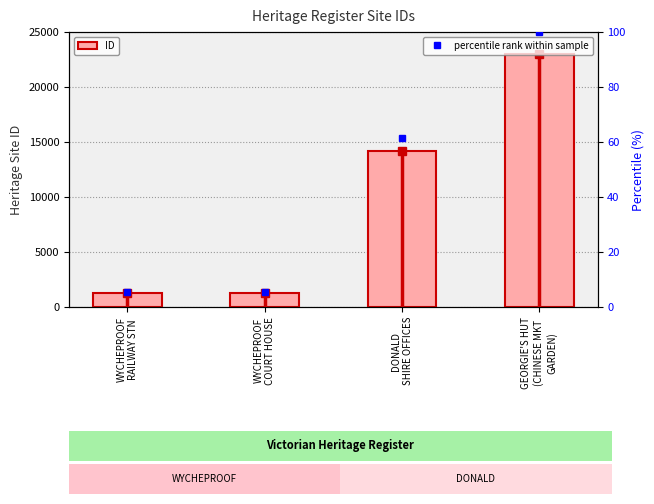

Which category has the lowest value in the percentile rank within sample series?

WYCHEPROOF
RAILWAY STN